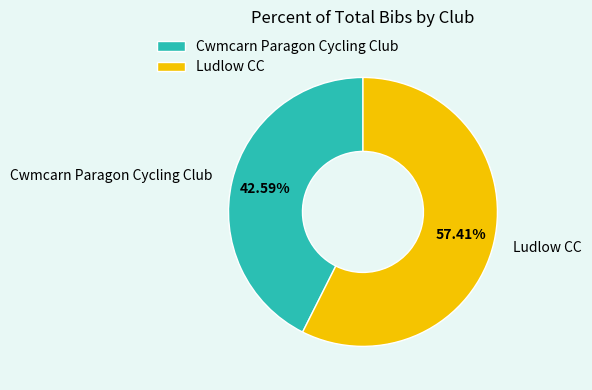

Rank the categories by value from highest to lowest.

Ludlow CC, Cwmcarn Paragon Cycling Club